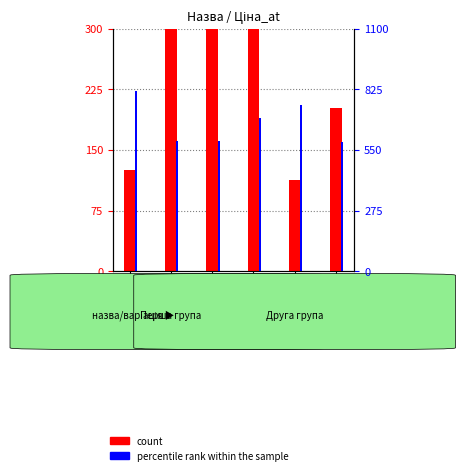

How many distinct data groups are displayed?

2